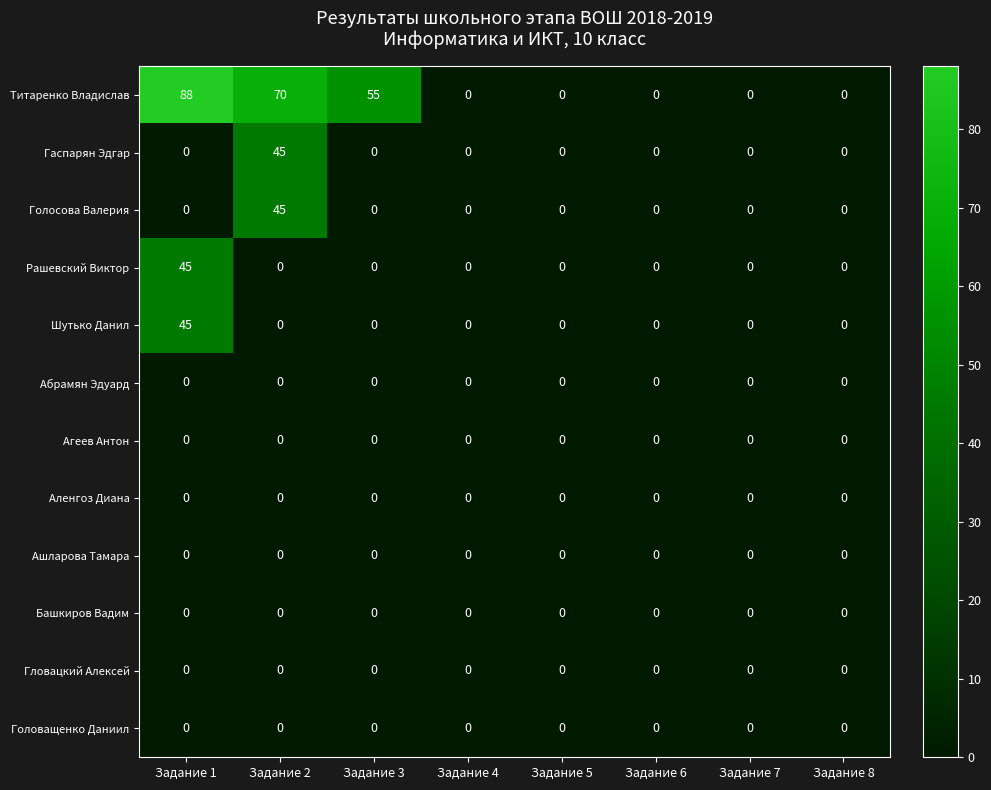

True or false: Титаренко Владислав has a value of 55 at Задание 3.

True